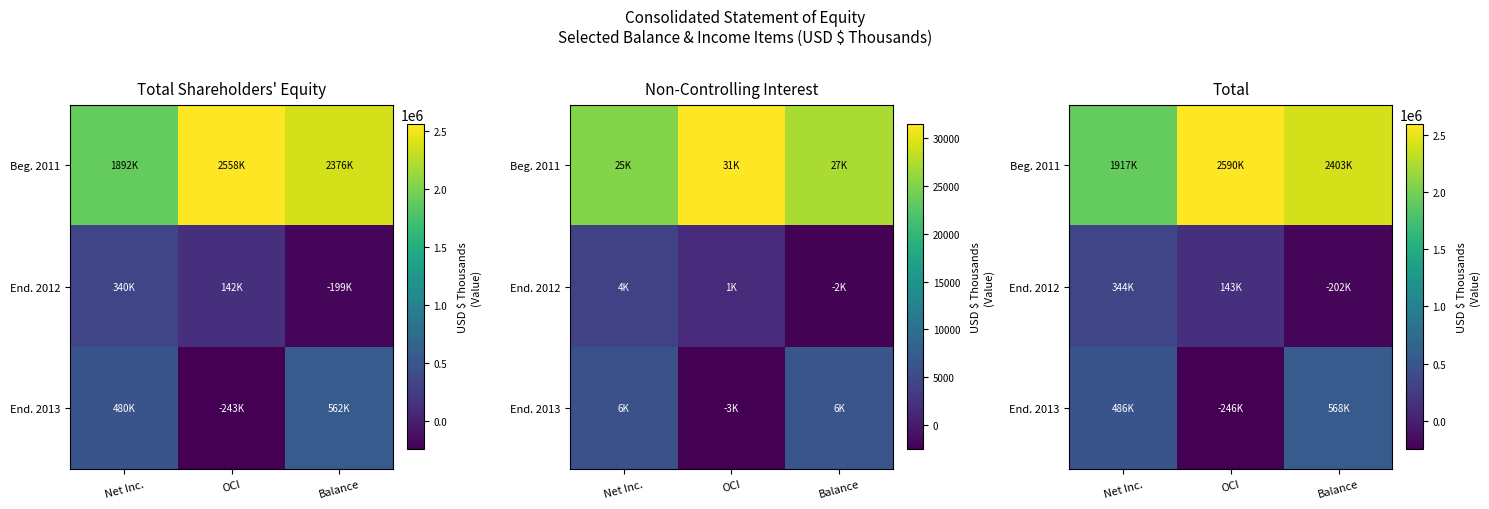

How many categories are shown in the chart?

3